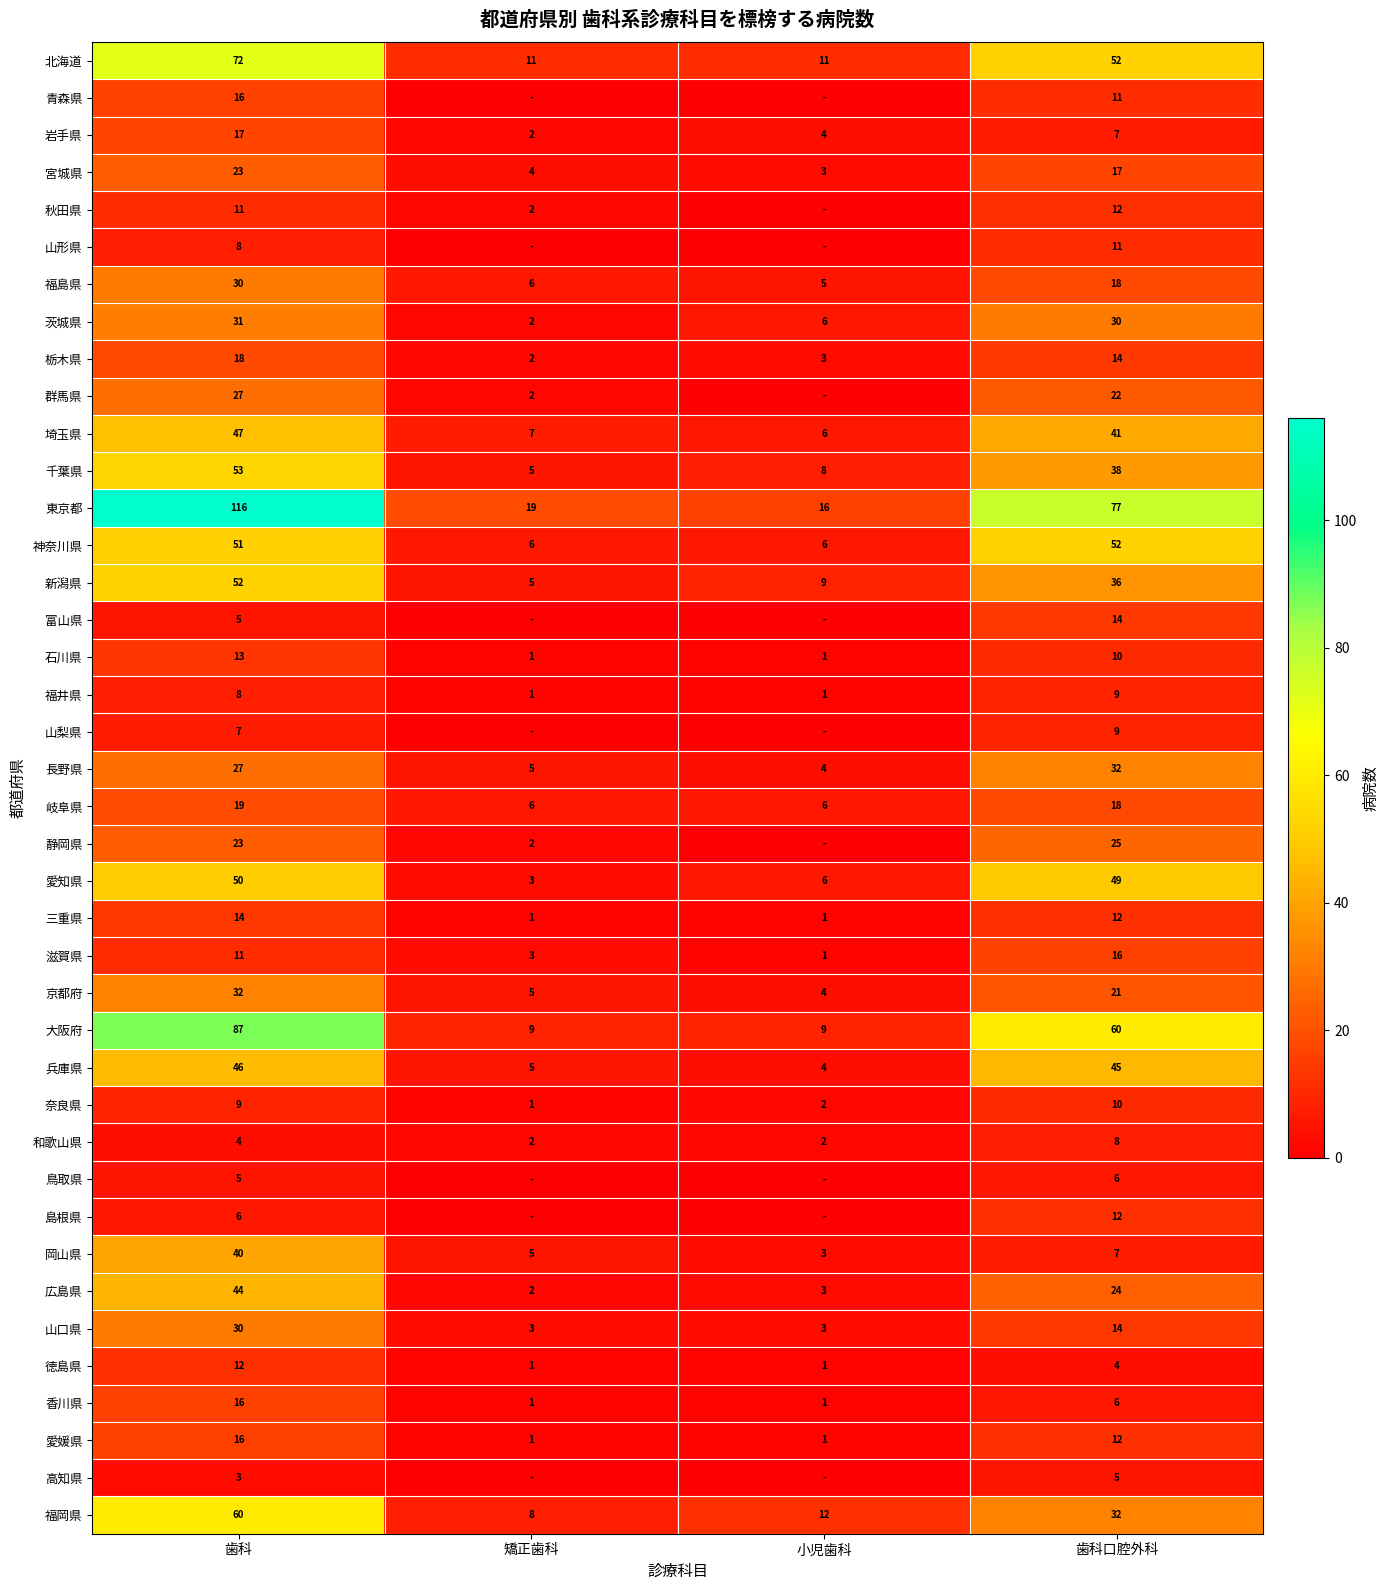

List the labels in order of 栃木県 value, smallest first.

矯正歯科, 小児歯科, 歯科口腔外科, 歯科